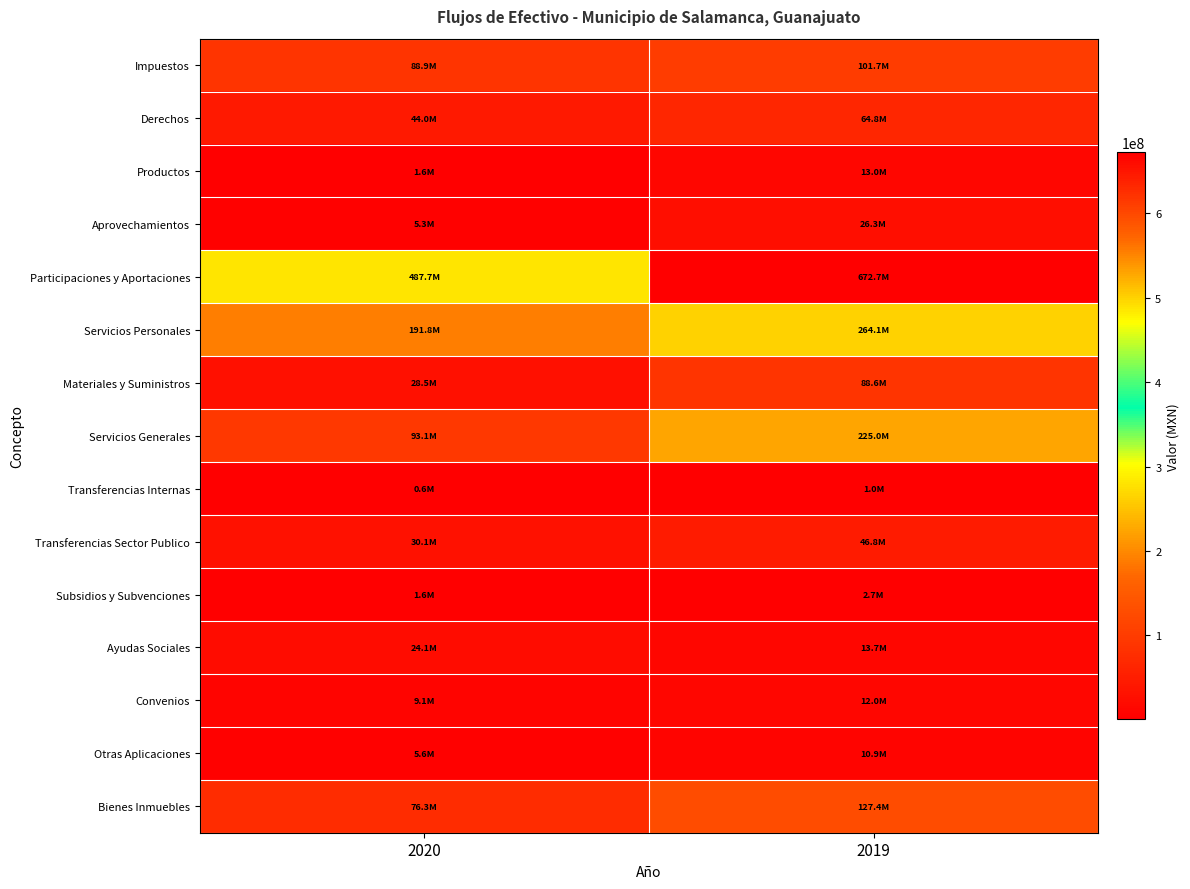

Reading right to left, extract all data points from this chart.

Impuestos: 2019=101664746.5	2020=88904243.2
Derechos: 2019=64805976.4	2020=44022865.1
Productos: 2019=13007929.7	2020=1647995.3
Aprovechamientos: 2019=26265912.7	2020=5272252.0
Participaciones y Aportaciones: 2019=672712279.5	2020=487660485.1
Servicios Personales: 2019=264142761.3	2020=191789222.8
Materiales y Suministros: 2019=88571650.8	2020=28516499.7
Servicios Generales: 2019=225015930.4	2020=93100579.1
Transferencias Internas: 2019=1000000.0	2020=601309.5
Transferencias Sector Publico: 2019=46754532.7	2020=30146153.7
Subsidios y Subvenciones: 2019=2683693.6	2020=1578866.2
Ayudas Sociales: 2019=13659607.4	2020=24125049.0
Convenios: 2019=11962365.4	2020=9125764.5
Otras Aplicaciones: 2019=10887991.0	2020=5640391.6
Bienes Inmuebles: 2019=127397202.0	2020=76255996.7